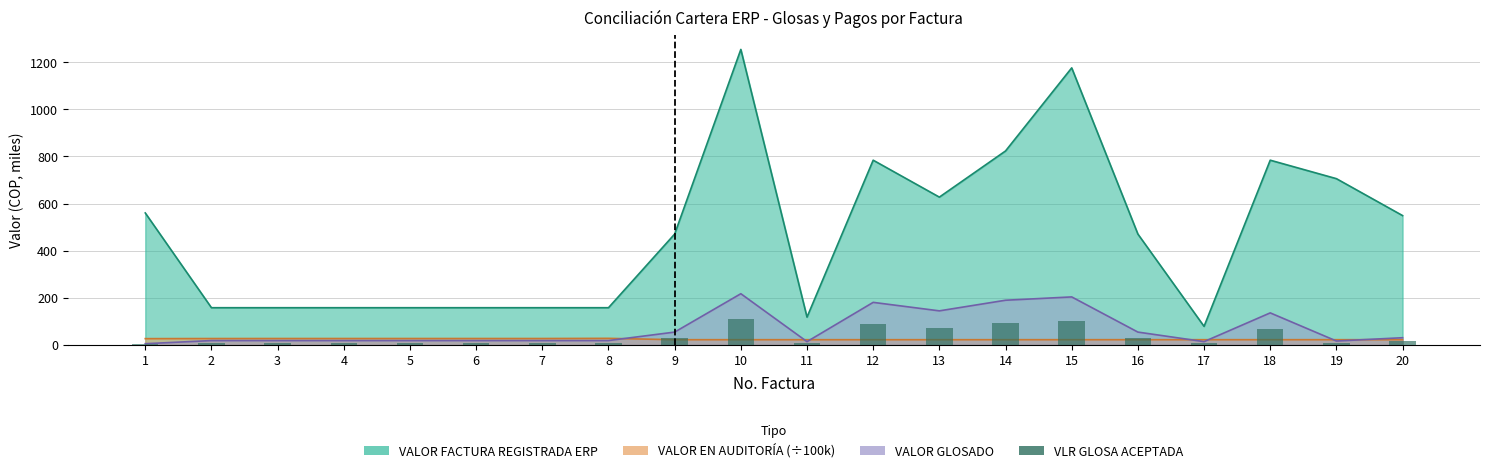

Which category has the lowest value across all series?

1